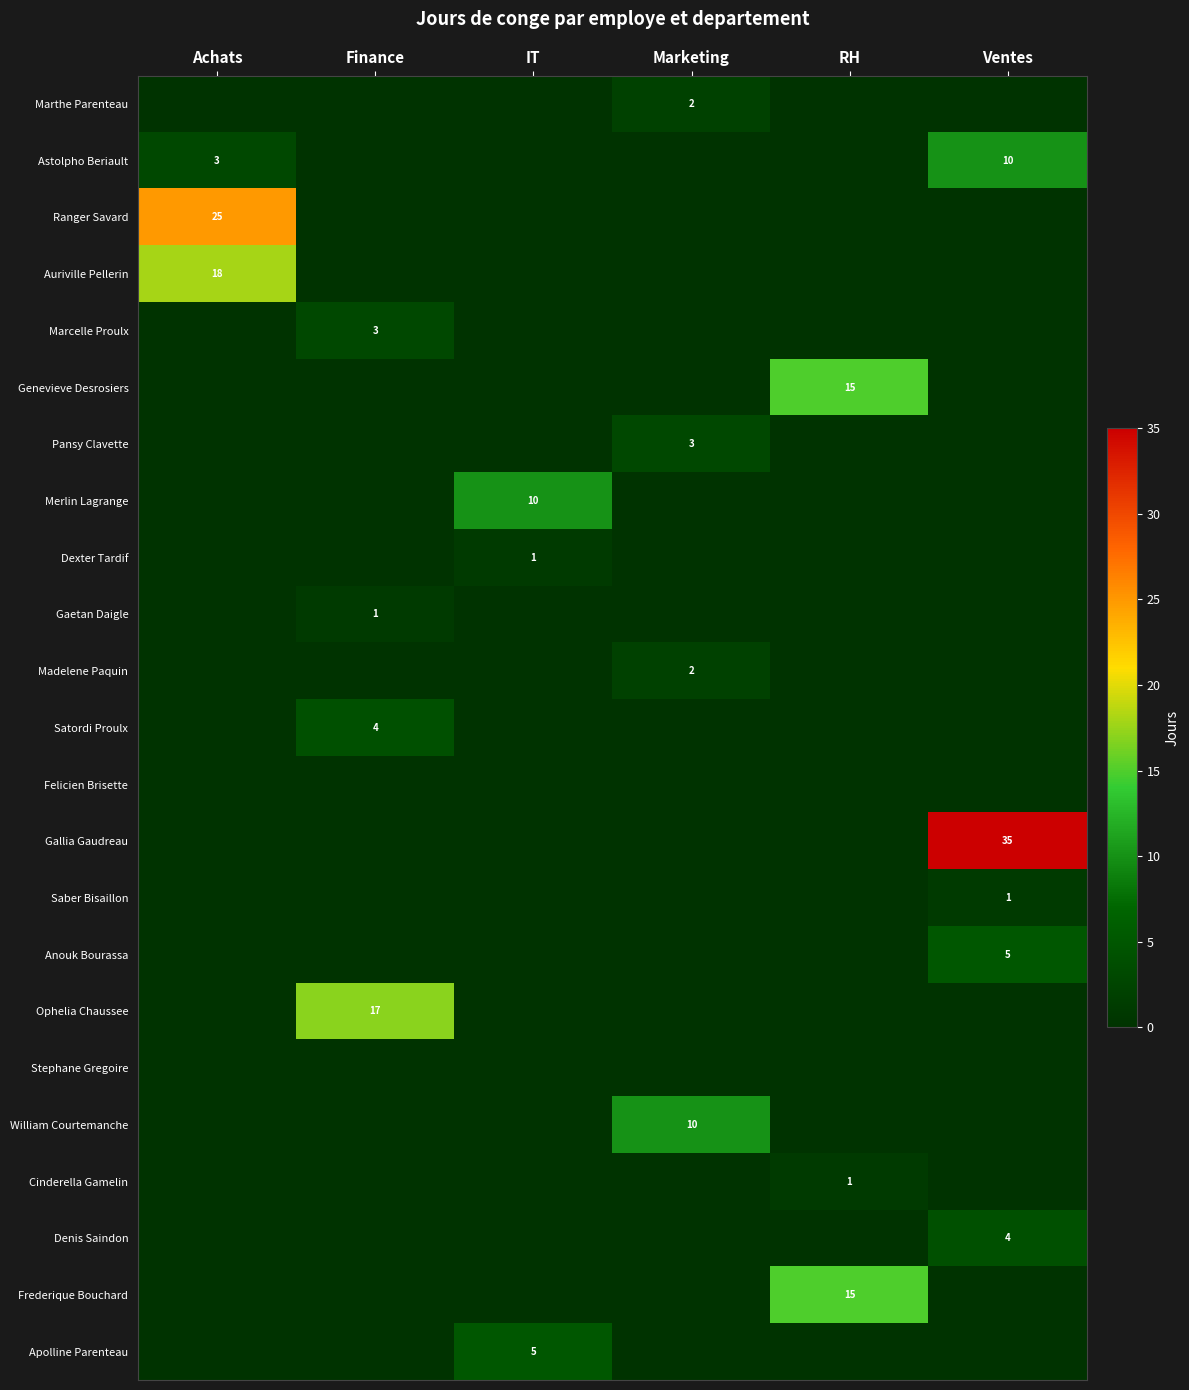

The value of Astolpho Beriault at Achats is 3. True or false?

True